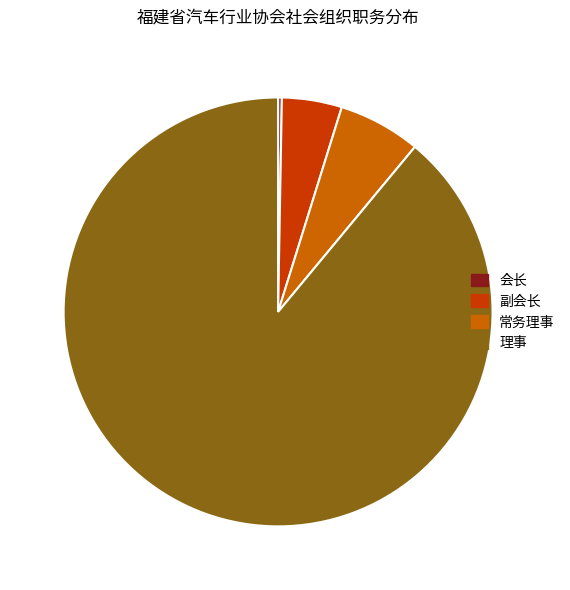

Which slice is the smallest?

会长